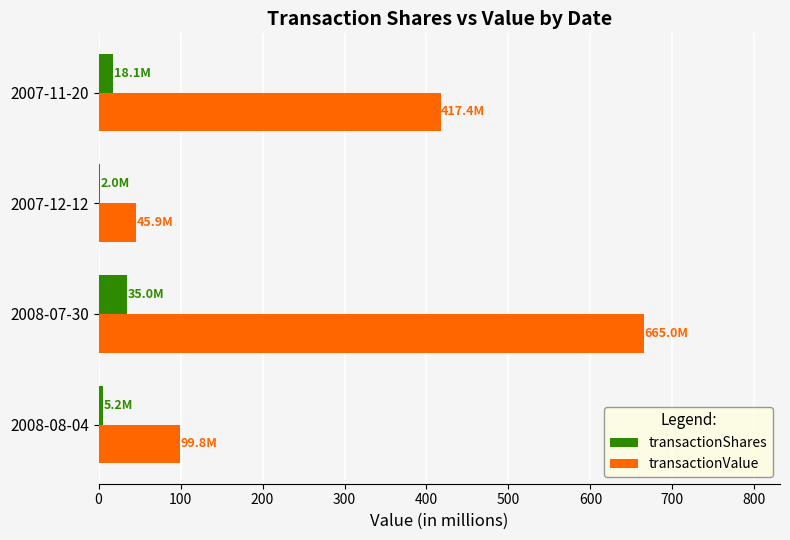

Which series changed the most between 2008-07-30 and 2007-11-20?

transactionValue